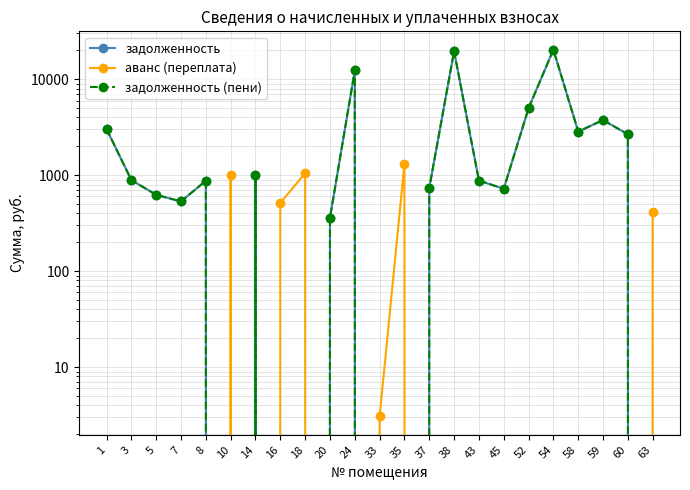

Reading left to right, what are all the values shown in this chart?

задолженность: 3027.2	890.6	623.8	533.4	874.9	0.0	1015.0	0.0	0.0	359.9	12340.4	0.0	0.0	736.3	19629.6	879.3	722.2	4987.6	20332.6	2845.3	3757.4	2667.8	0.0
аванс (переплата): 0.0	0.0	0.0	0.0	0.0	995.9	0.0	514.5	1047.8	0.0	0.0	3.1	1317.0	0.0	0.0	0.0	0.0	0.0	0.0	0.0	0.0	0.0	417.6
задолженность (пени): 3027.2	890.6	623.8	533.4	874.9	0.0	1015.0	0.0	0.0	359.9	12340.4	0.0	0.0	736.3	19629.6	879.3	722.2	4987.6	20332.6	2845.3	3757.4	2667.8	0.0